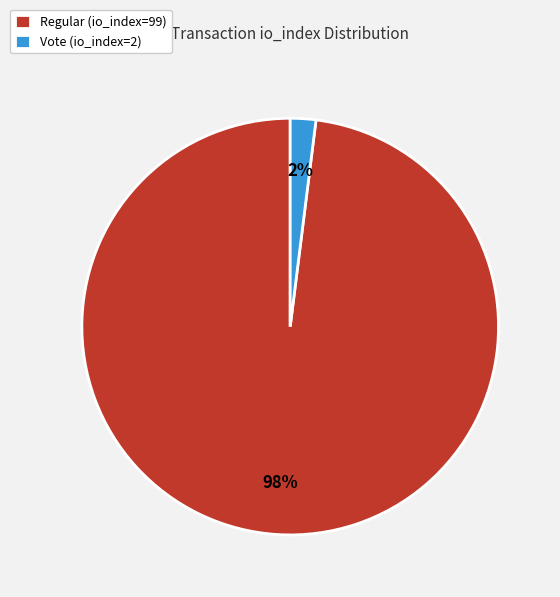

Which category has the biggest portion of the pie?

Regular (io_index=99)